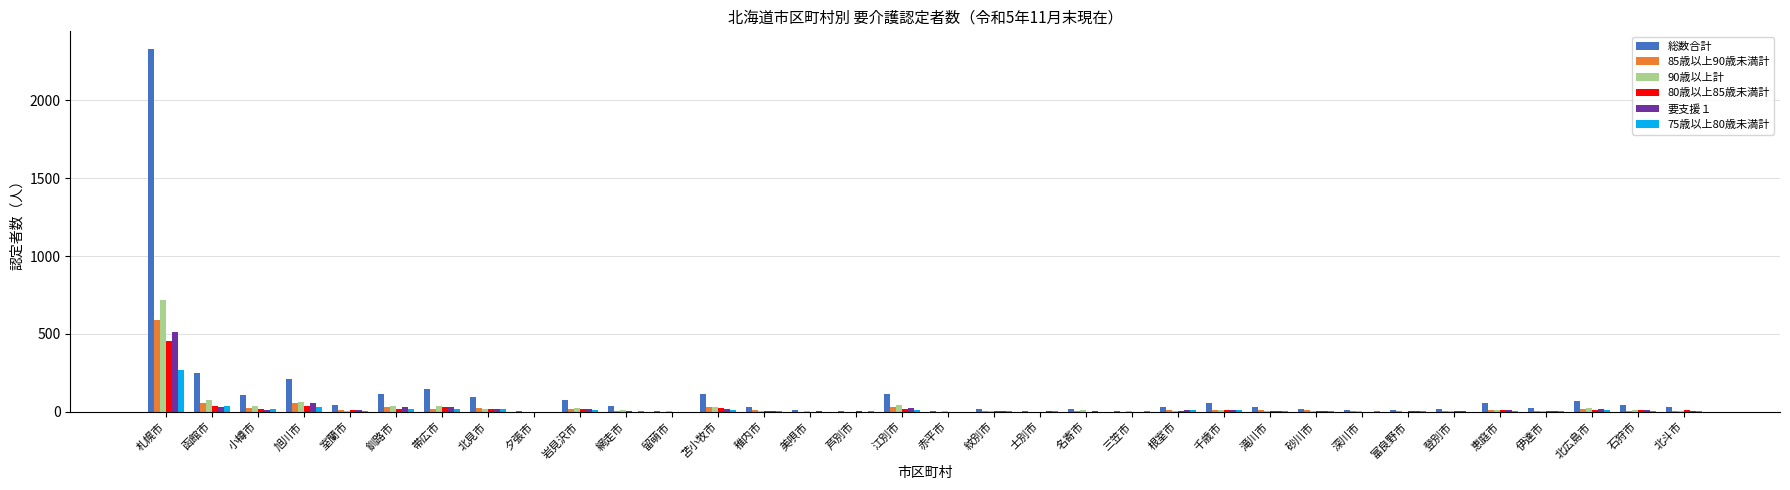

True or false: 90歳以上計 has a value of 2 at 紋別市.

True